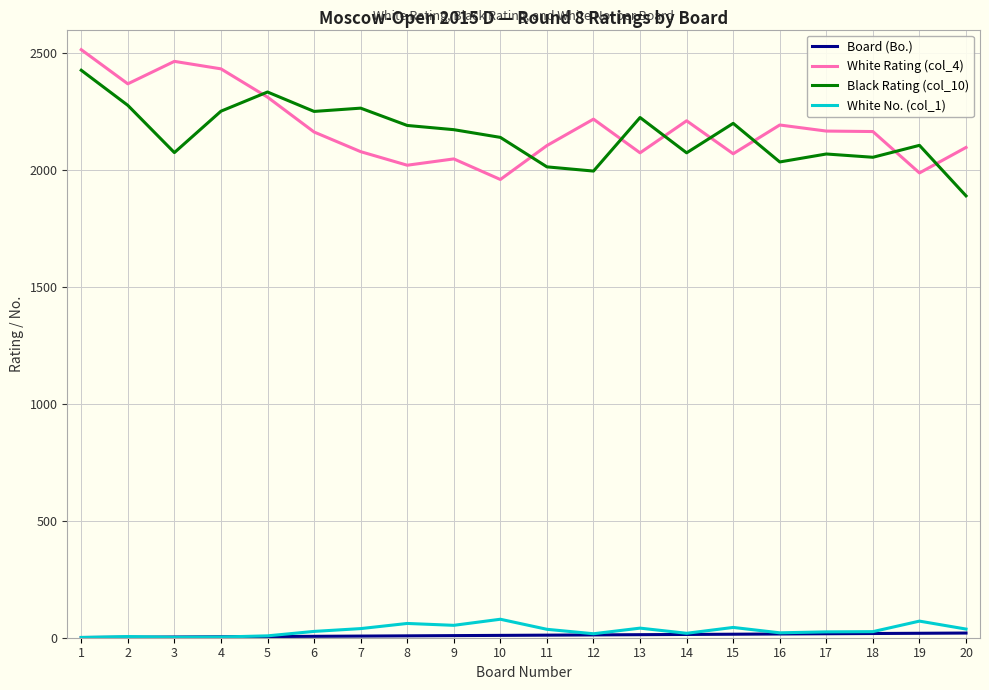

True or false: White Rating (col_4) and White No. (col_1) intersect in this chart.

False